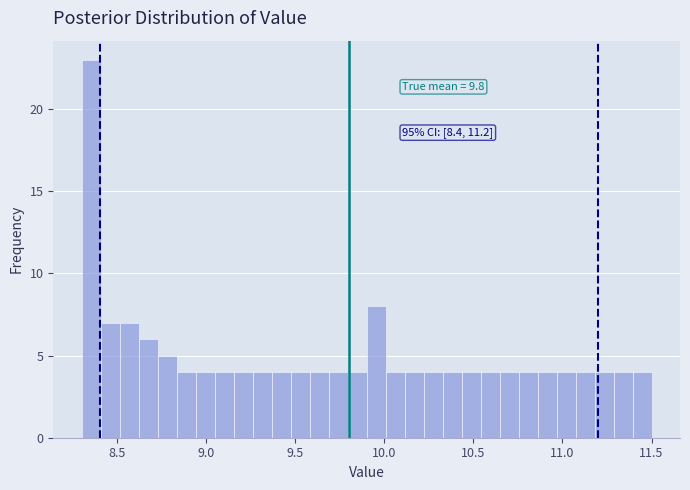

Read against the x-axis, roughly where is the centre of the tallest bar?

8.35